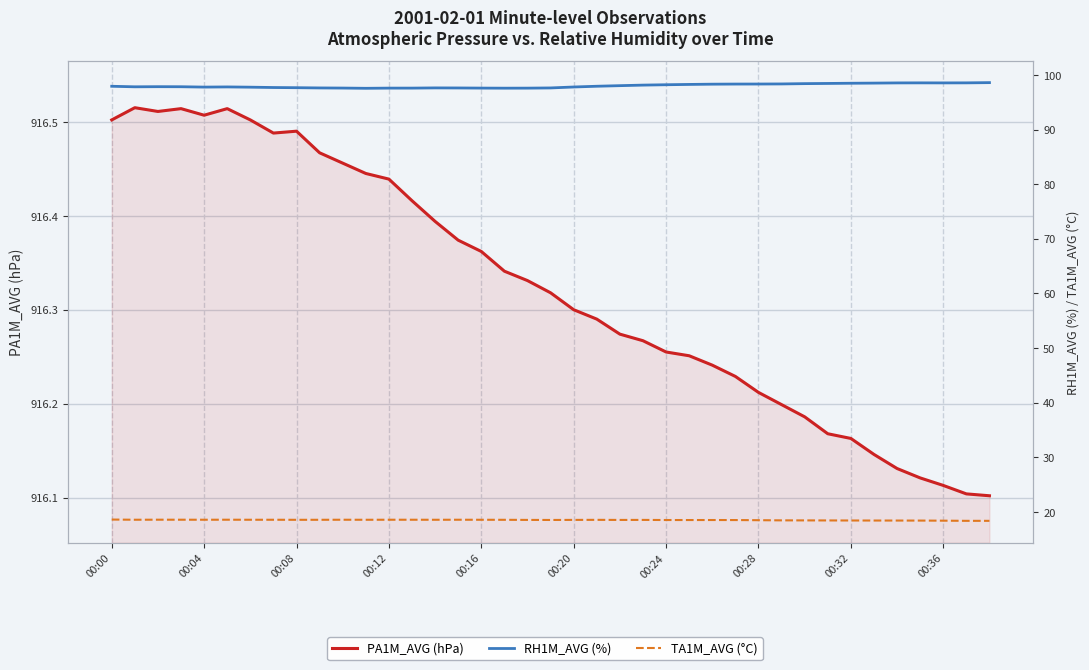

Which series changed the most between 00:08 and 13?

RH1M_AVG (%)